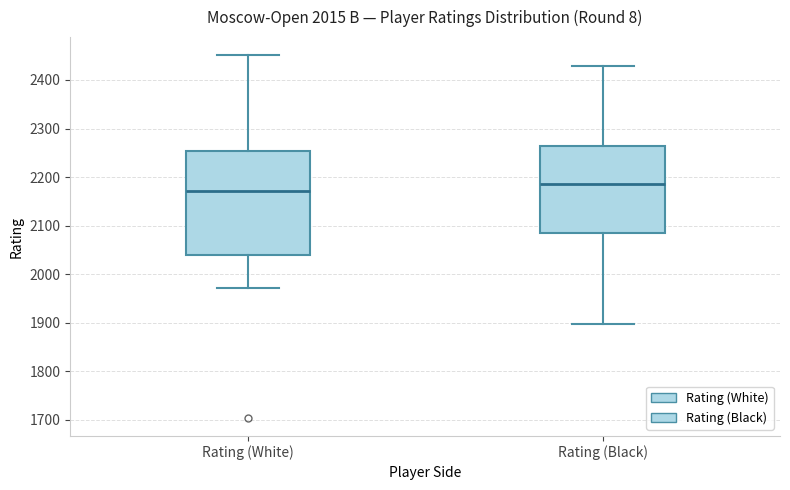

Reading left to right, read every box against the y-axis: the position of its median line, the range the box covers, and the ends of its whiskers. The values are not printed on the chart, so give them approximately, as read against the axis.

Rating (White): median 2170, box 2040 to 2250, whiskers 1970 to 2450
Rating (Black): median 2190, box 2080 to 2270, whiskers 1900 to 2430